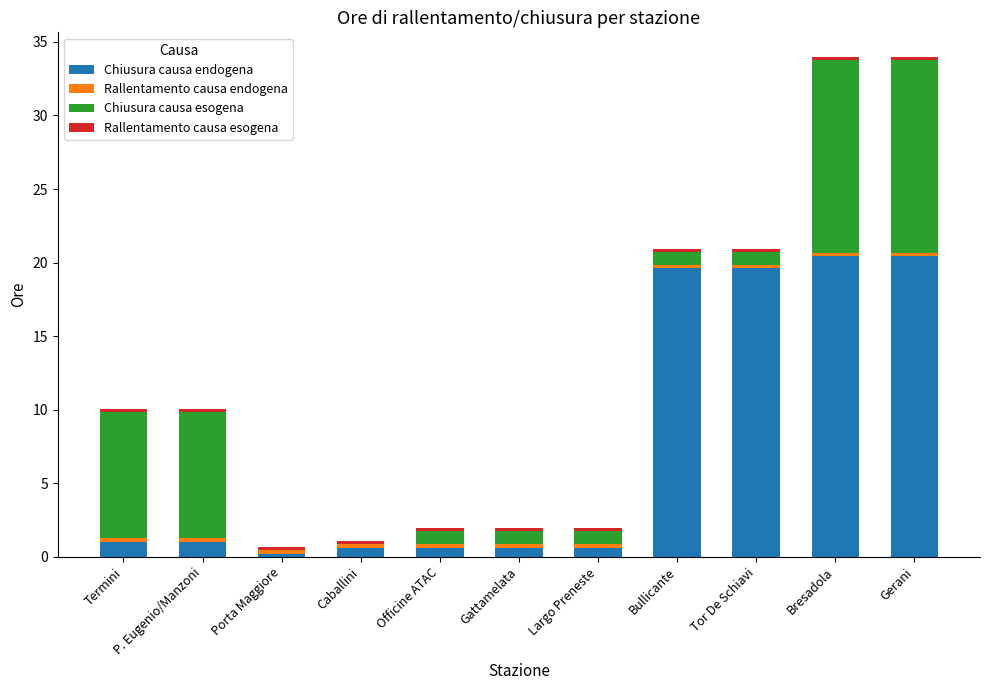

Is it true that Chiusura causa endogena equals 20.4 at Bresadola?

True